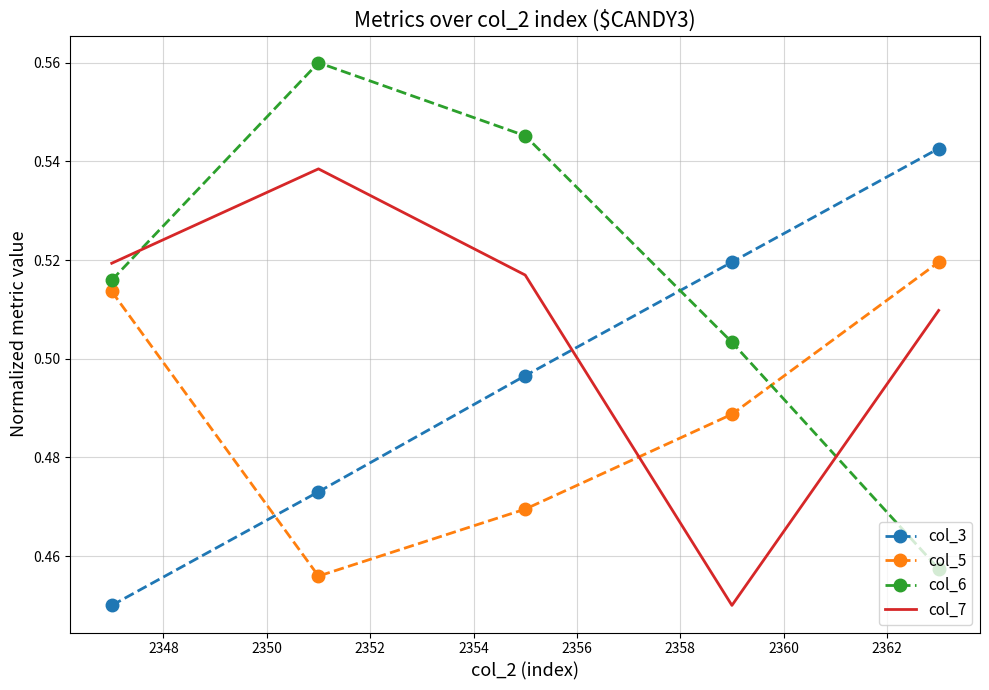

After their last crossing, which series has the higher values: col_7 or col_5?

col_5